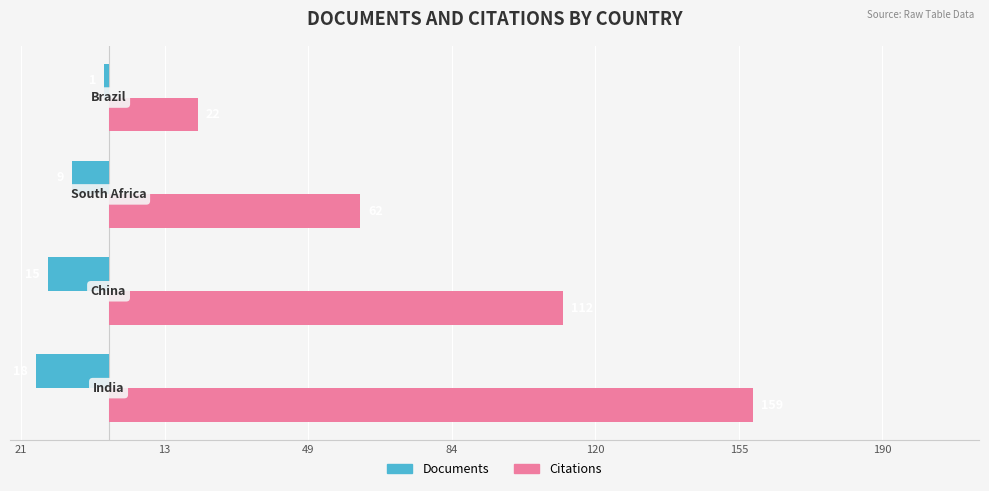

What are all the series names shown in the legend?

Documents, Citations